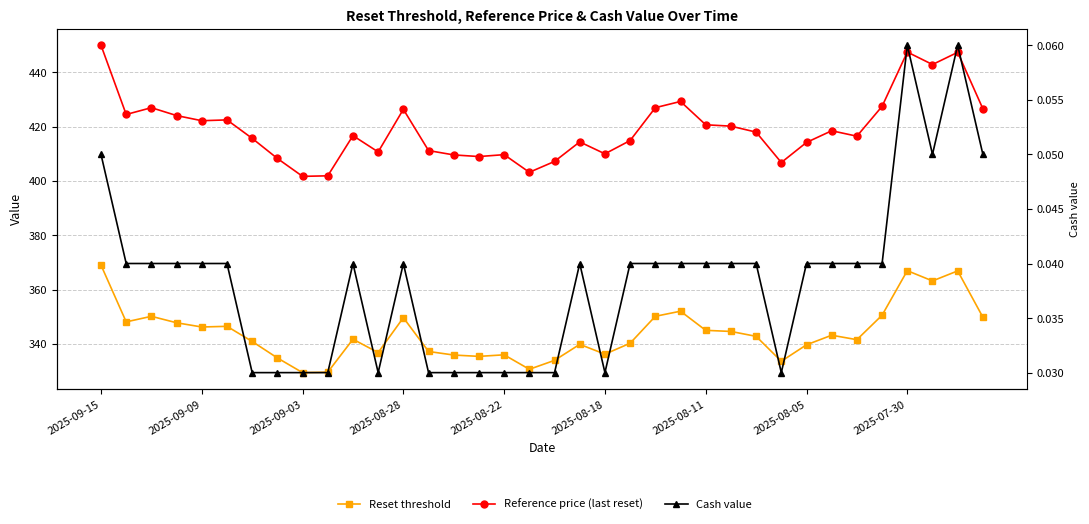

True or false: Reference price (last reset) and Cash value cross at least once.

False